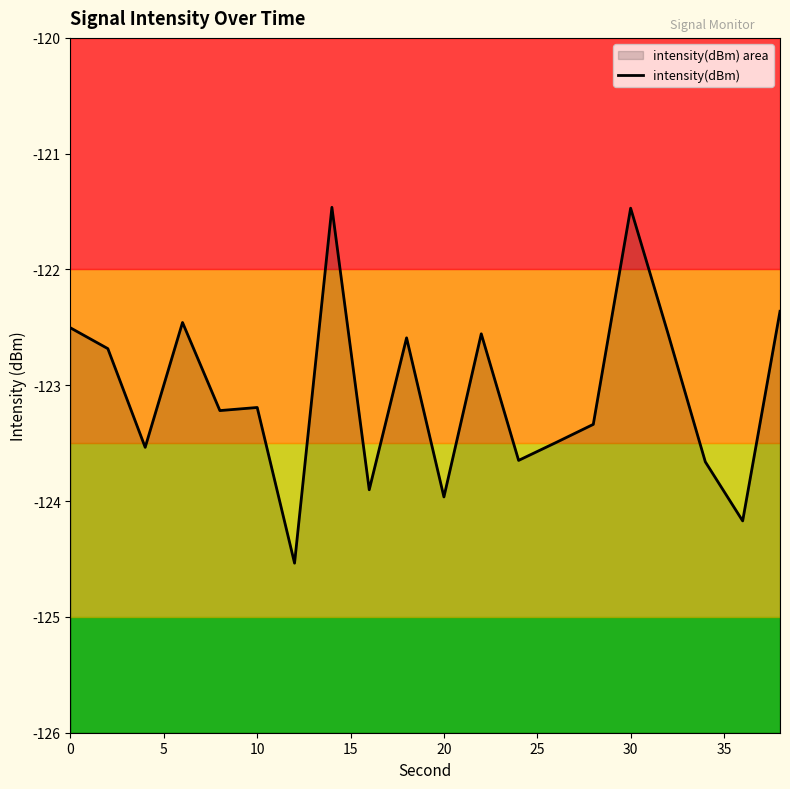

What is the difference between the maximum and second lowest values?

2.7